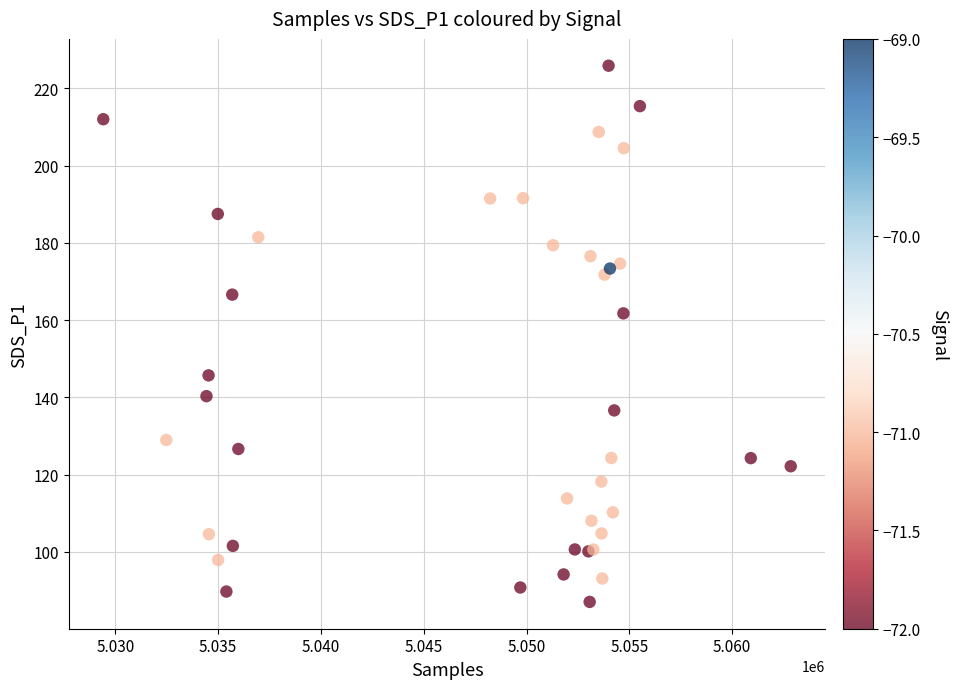

What Y value in the scatter plot is closest to 156?

161.8